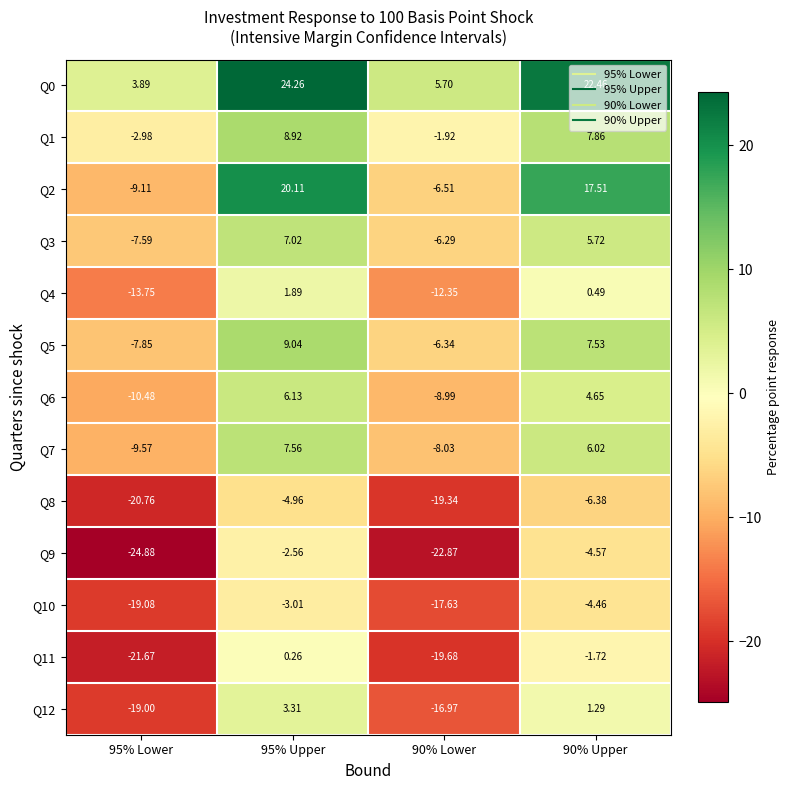

What is the greatest value displayed?

24.3